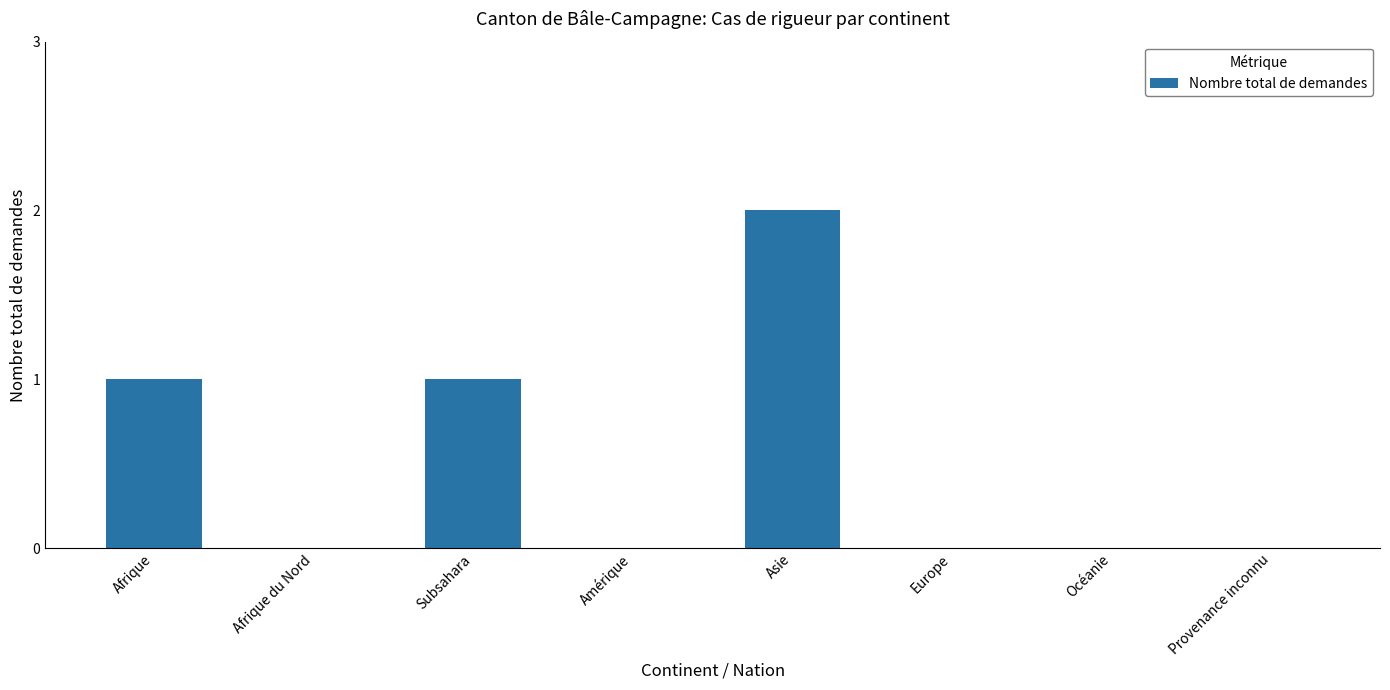

Between Subsahara and Afrique du Nord, which is larger?

Subsahara